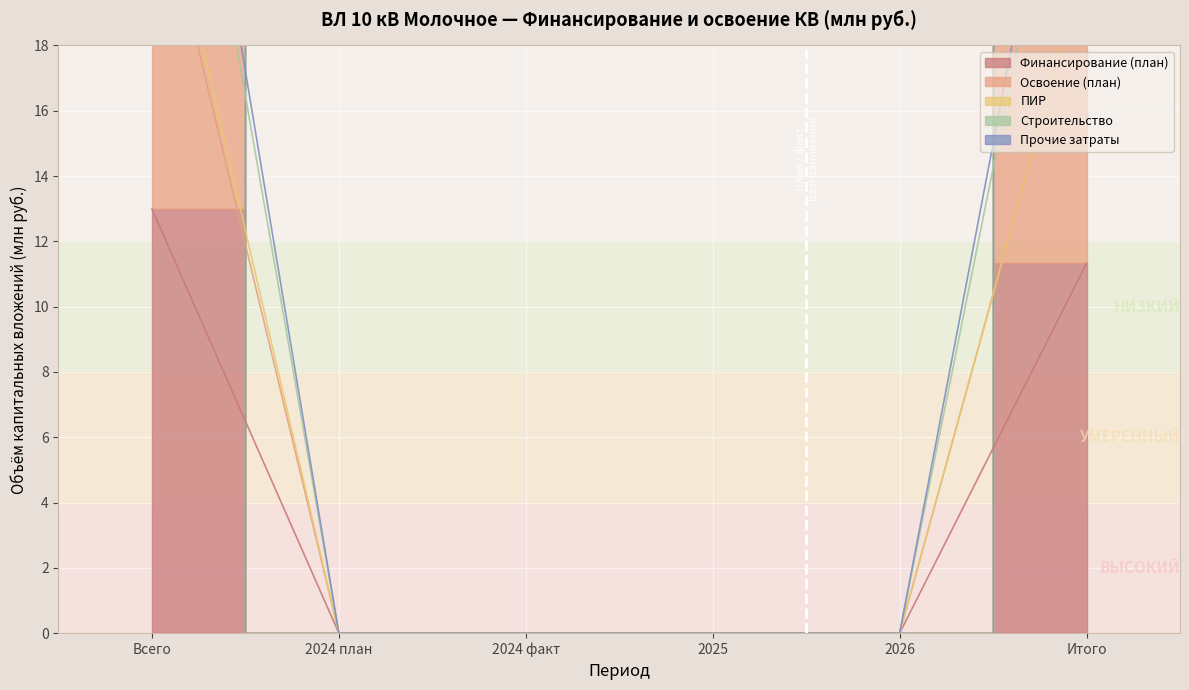

Which series has the widest spread of values?

Строительство